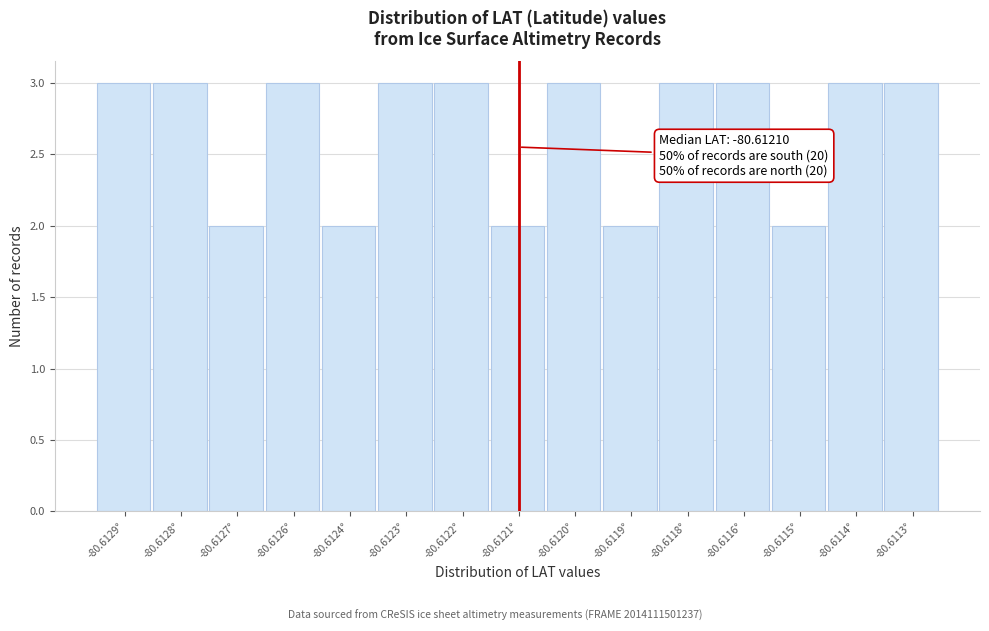

Reading left to right, what are all the values shown in this chart?

-80.6129°=3	-80.6128°=3	-80.6127°=2	-80.6126°=3	-80.6124°=2	-80.6123°=3	-80.6122°=3	-80.6121°=2	-80.6120°=3	-80.6119°=2	-80.6118°=3	-80.6116°=3	-80.6115°=2	-80.6114°=3	-80.6113°=3